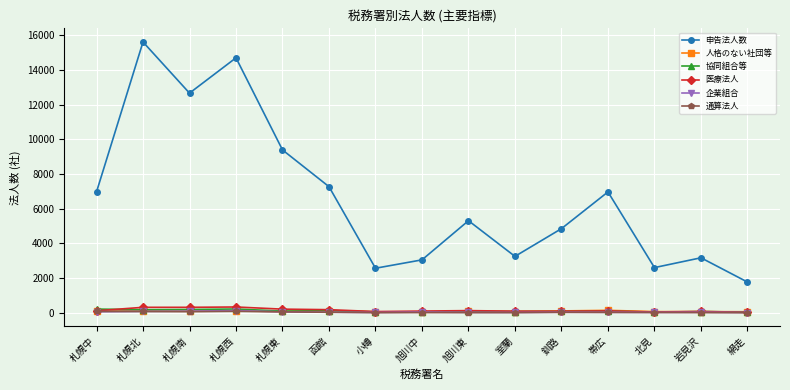

Read the 通算法人 value at 釧路.

27